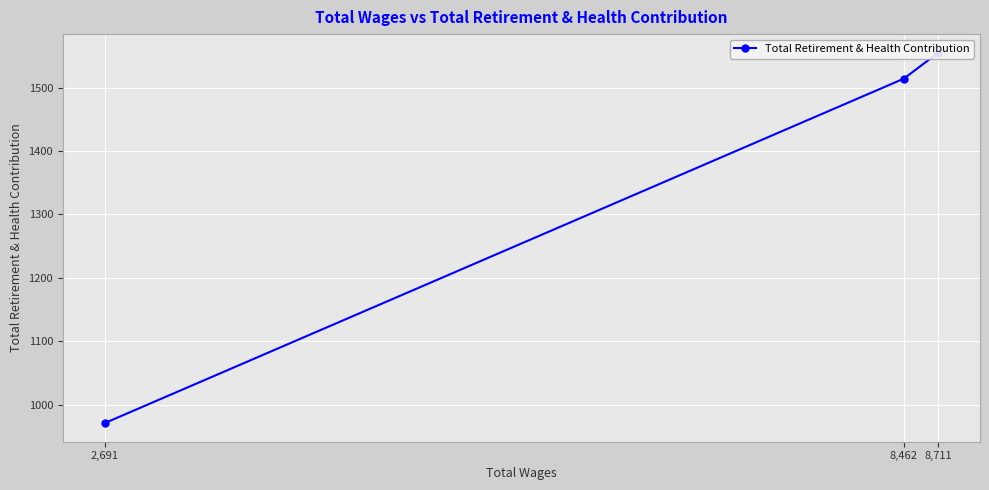

What is the sum of all values?

4040